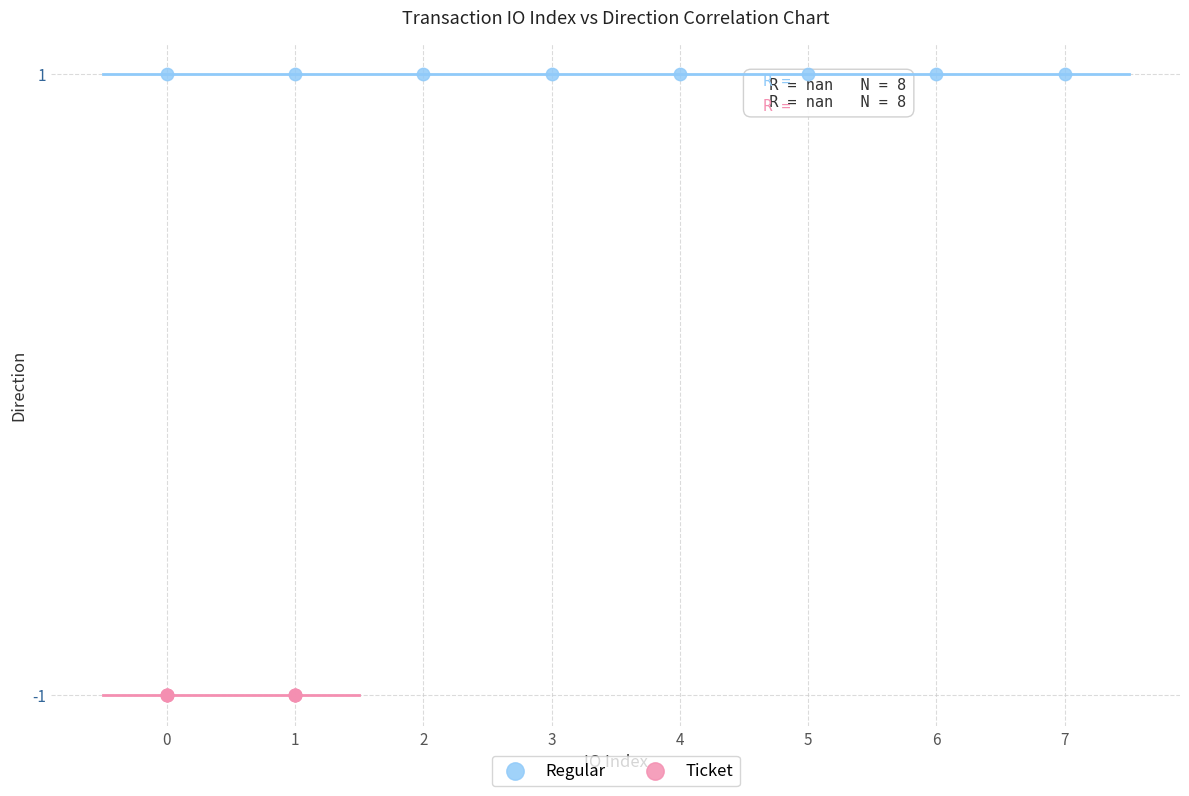

Which series contains the lowest Y value?

Ticket